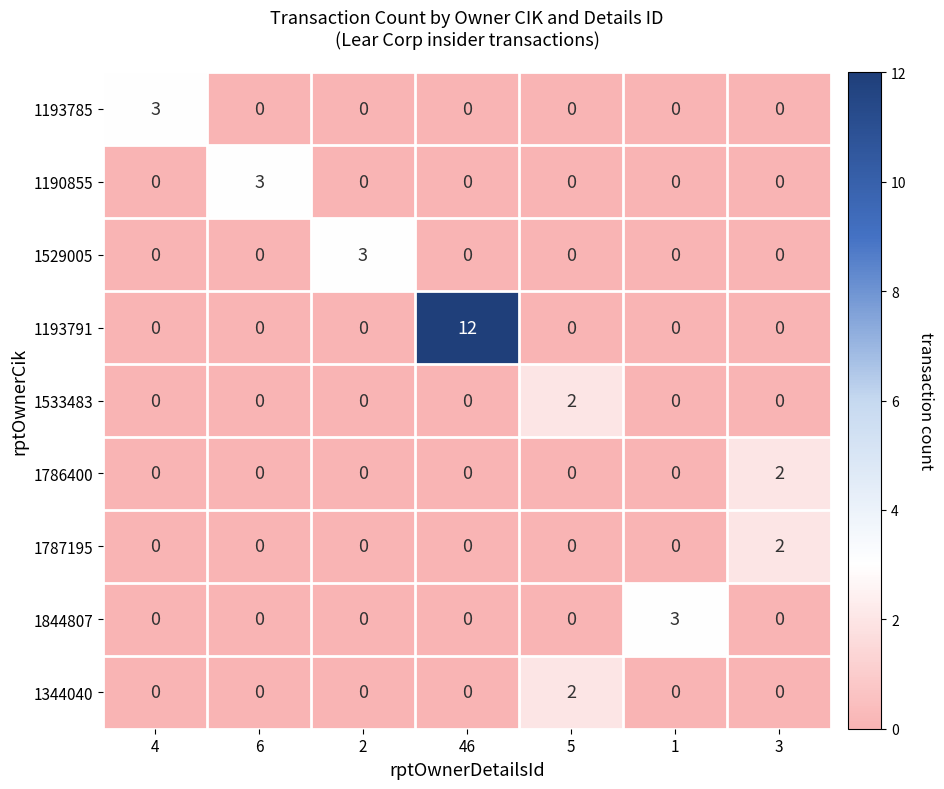

Which series has the largest total across all categories?

1193791